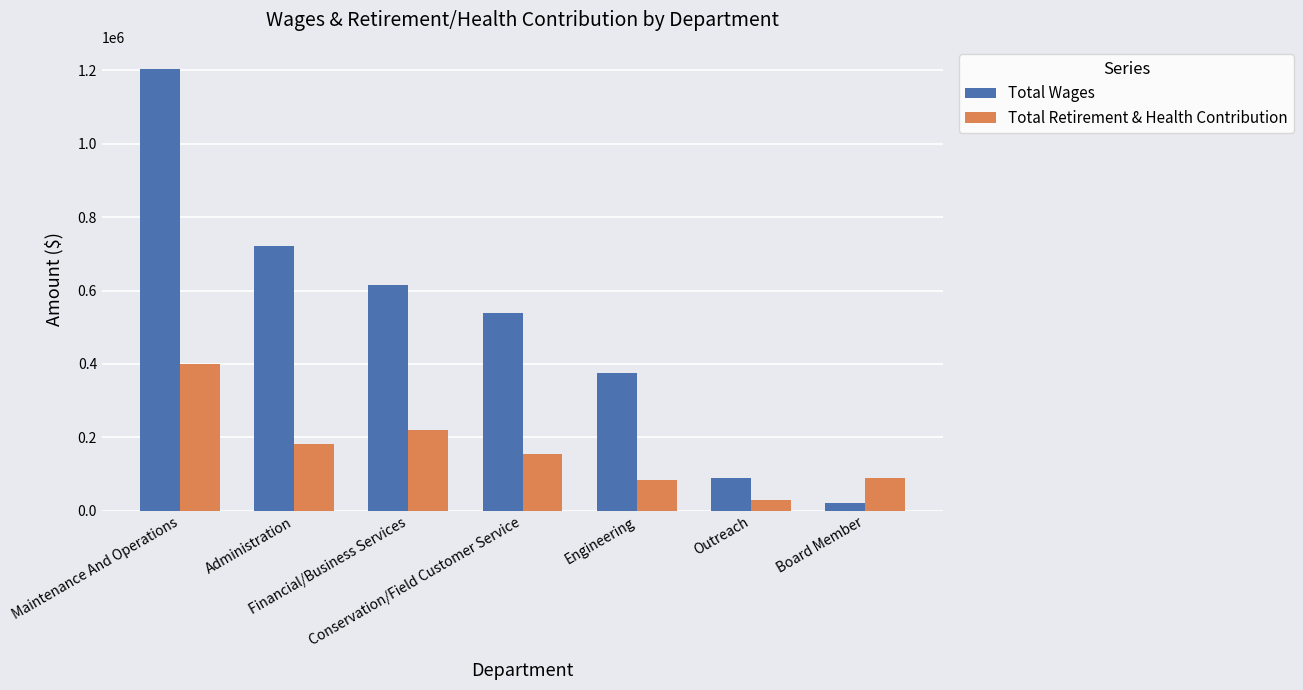

What is the difference between the highest and lowest values at Financial/Business Services?

395421